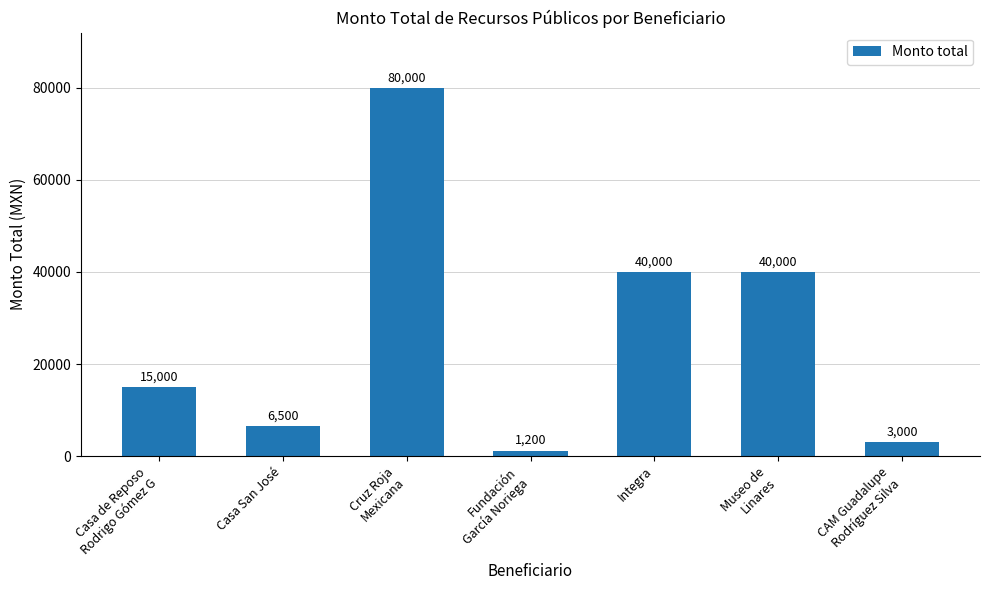

What is the average value?

26529